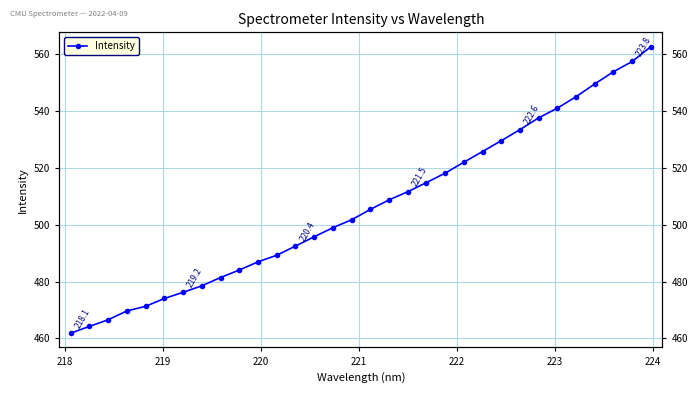

What is the greatest value displayed?

562.7